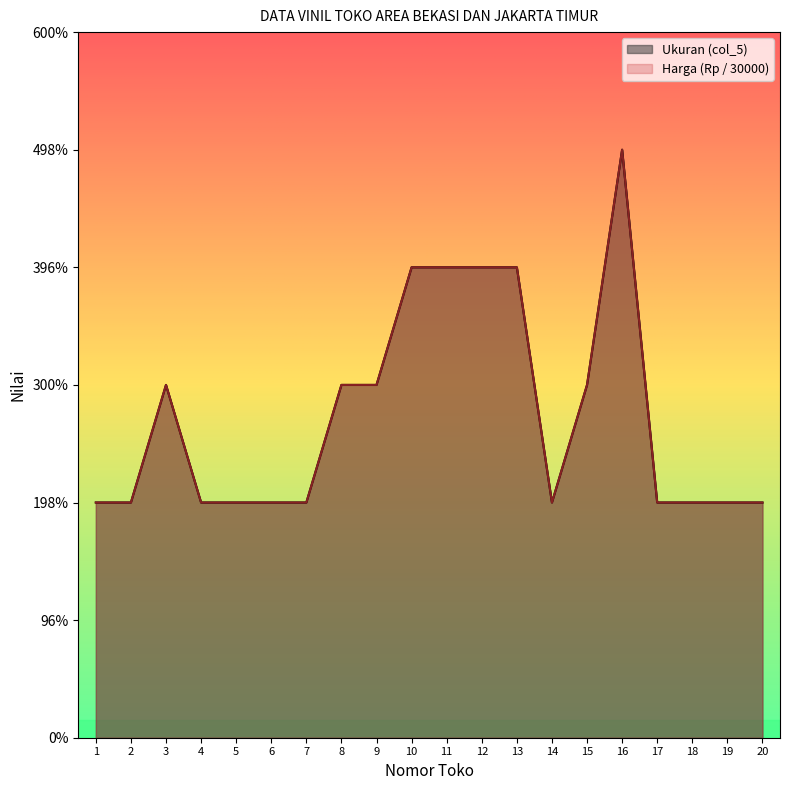

Does the chart display data point markers on the line(s)?

No